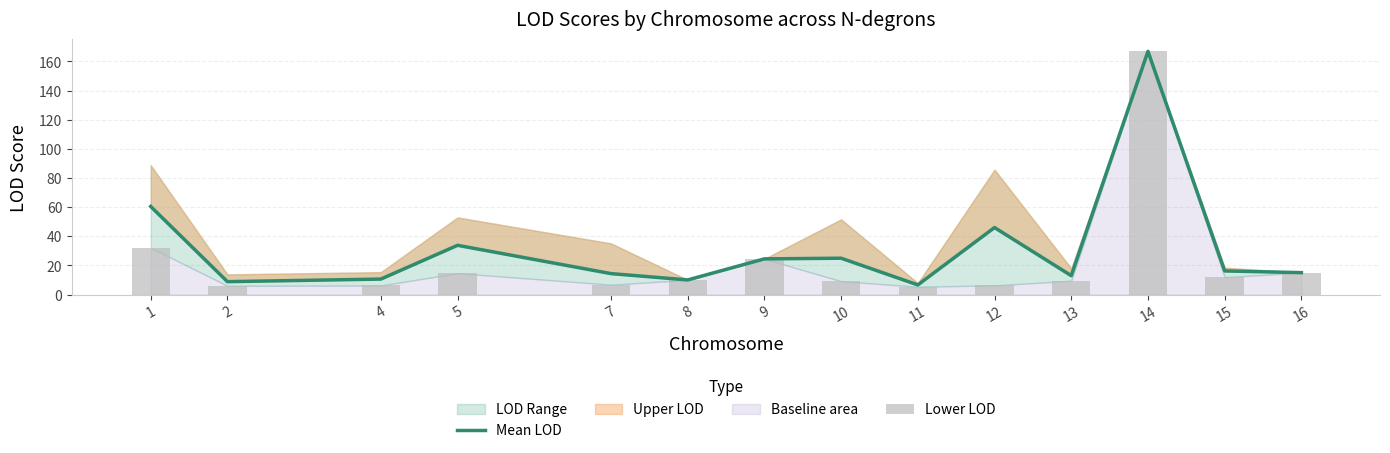

What is the value of the Mean LOD bar at the 10th from the left?

46.0